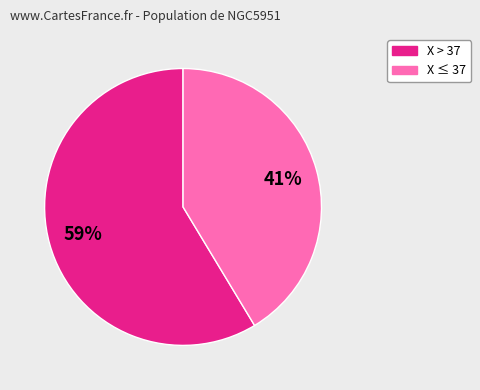

Does any single category account for the majority?

Yes